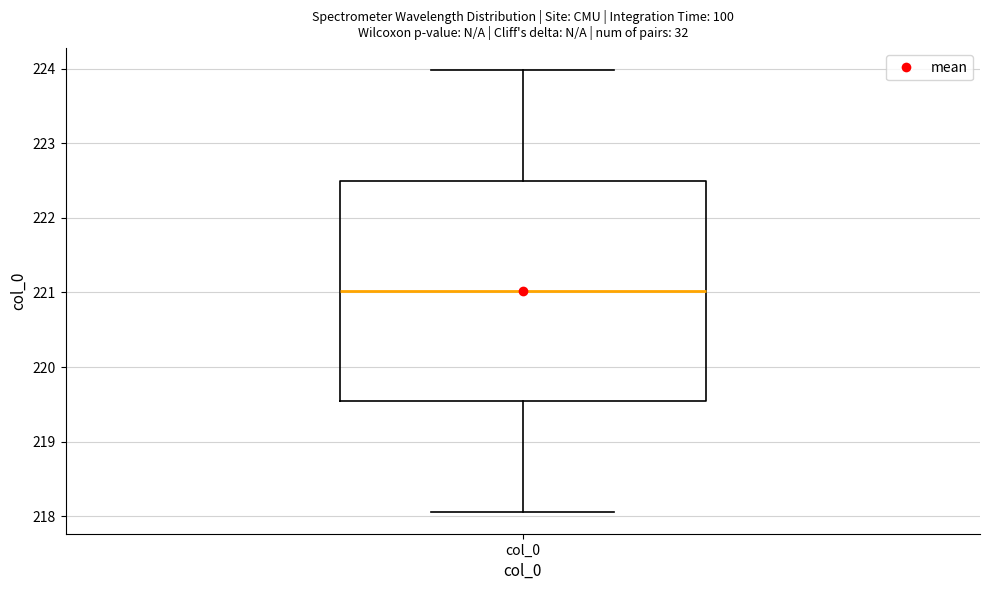

Read this box plot against the y-axis: the position of the median line, the range covered by the box, and the ends of both whiskers. The values are not printed on the chart, so give them approximately, as read against the axis.

median 221.0, box 219.5 to 222.5, whiskers 218.1 to 224.0